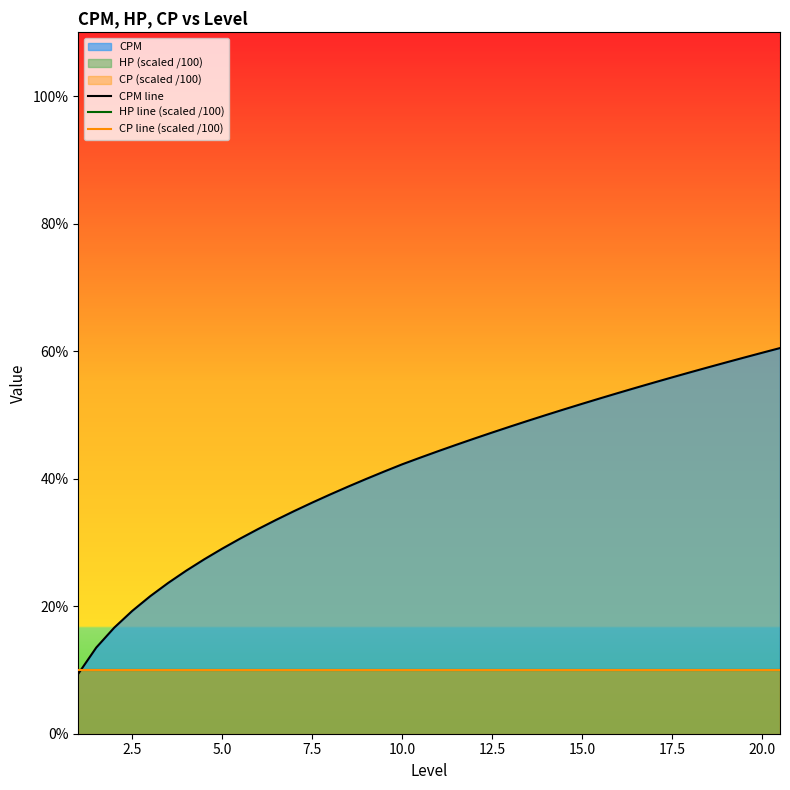

Is the value of HP line (scaled /100) at 25 greater than the value of CP line (scaled /100) at 20?

No